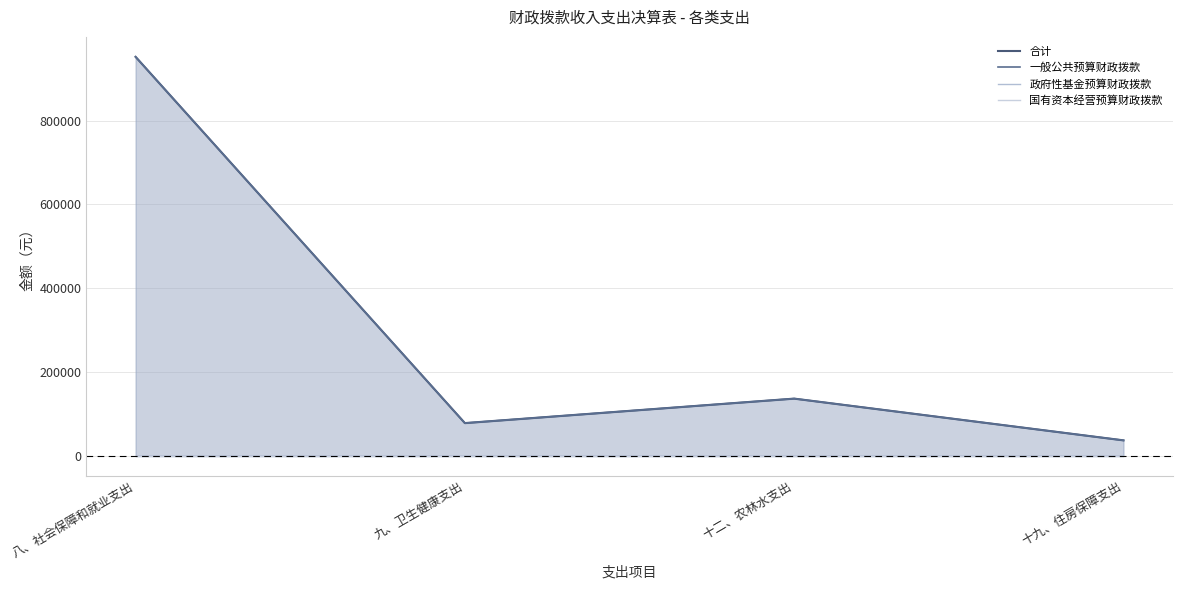

At 九、卫生健康支出, list the series in order from smallest to largest.

政府性基金预算财政拨款, 国有资本经营预算财政拨款, 合计, 一般公共预算财政拨款